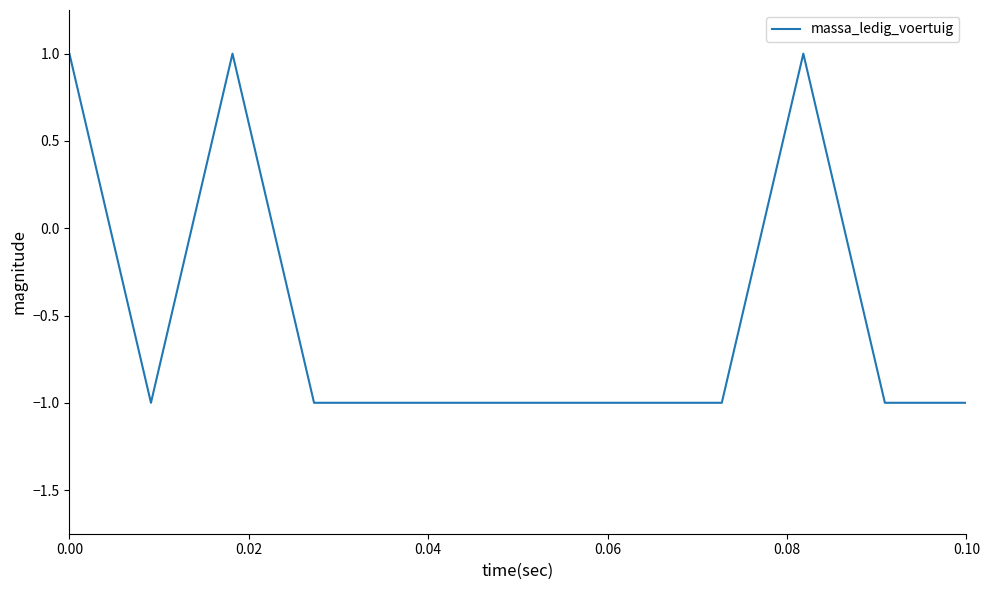

How many lines are shown in the chart?

1